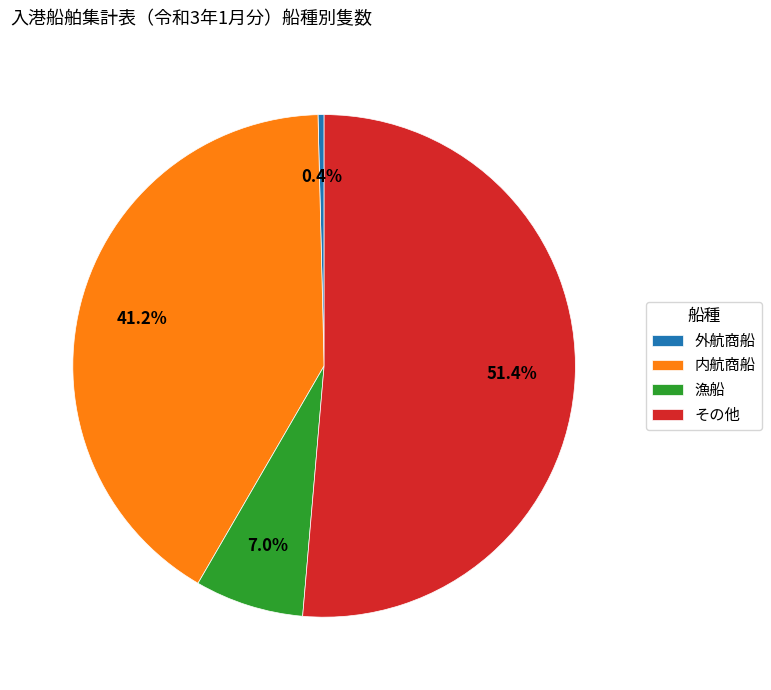

Do 外航商船 and 内航商船 together represent more than half of the pie?

No